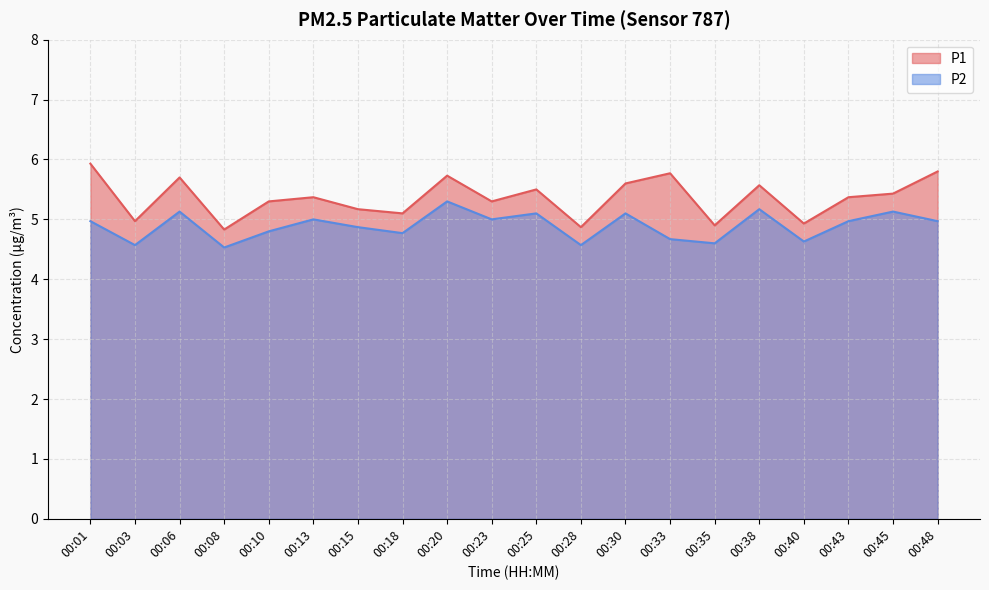

How many data points does each series have?

20